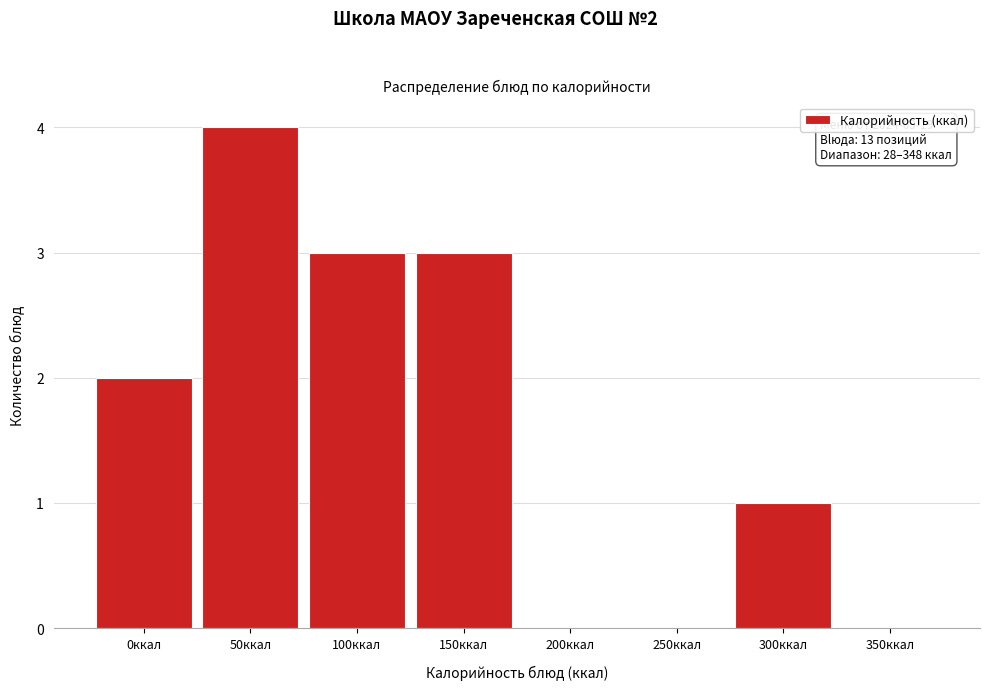

Which category has the highest value across all series?

50ккал